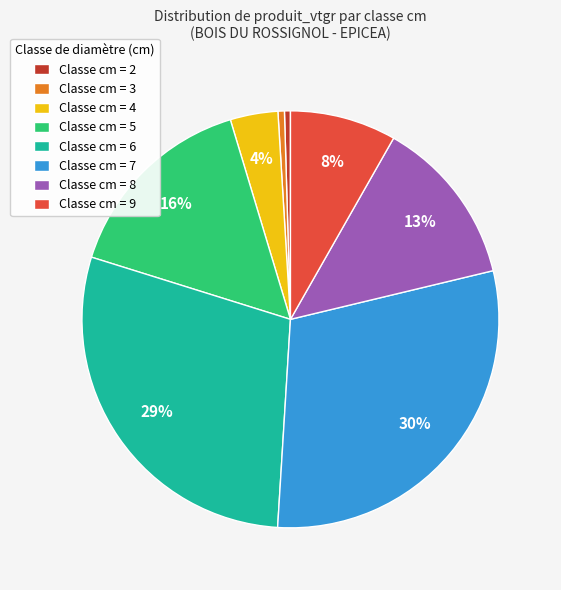

How many segments does this pie chart have?

8